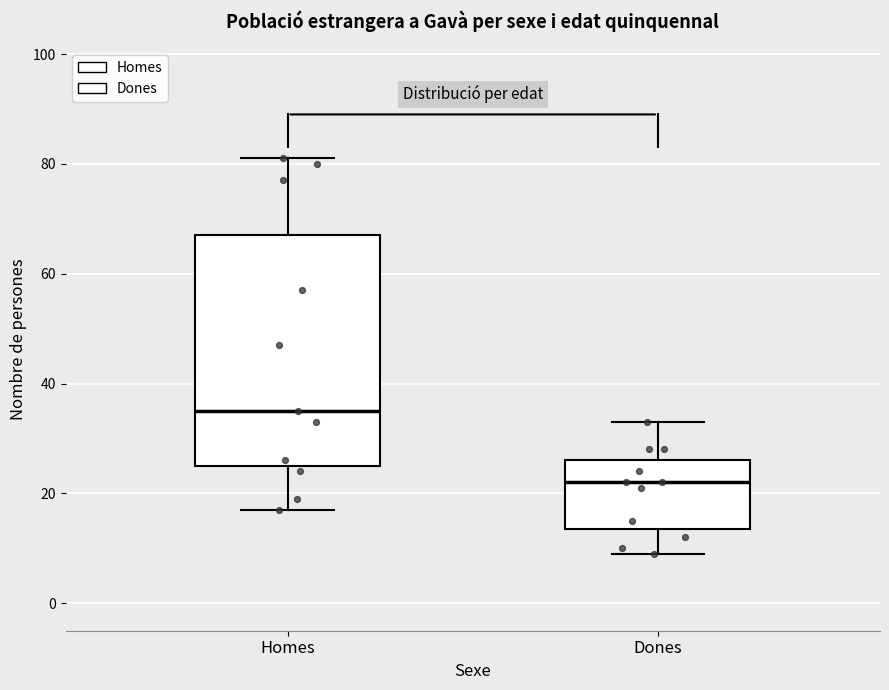

Which box is the tallest, from its lower edge to its upper edge?

Homes